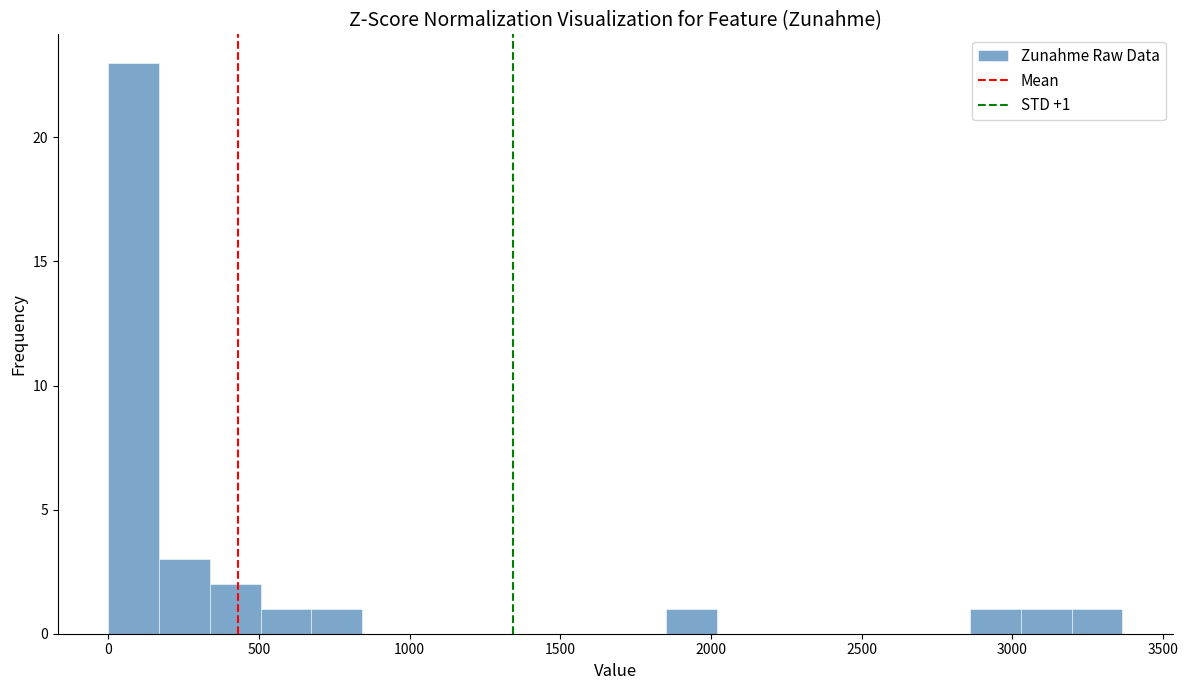

Read against the x-axis, roughly where is the centre of the tallest bar?

100